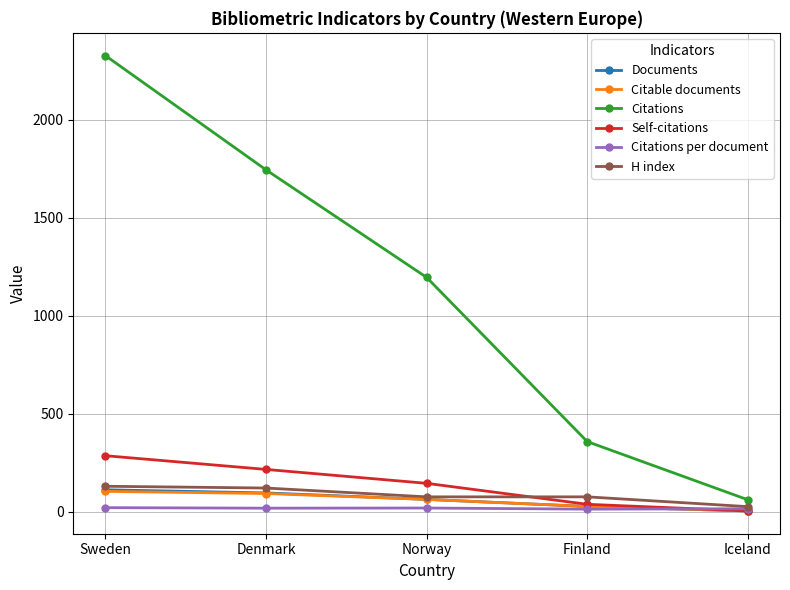

What is the maximum value for Citable documents?

104.0